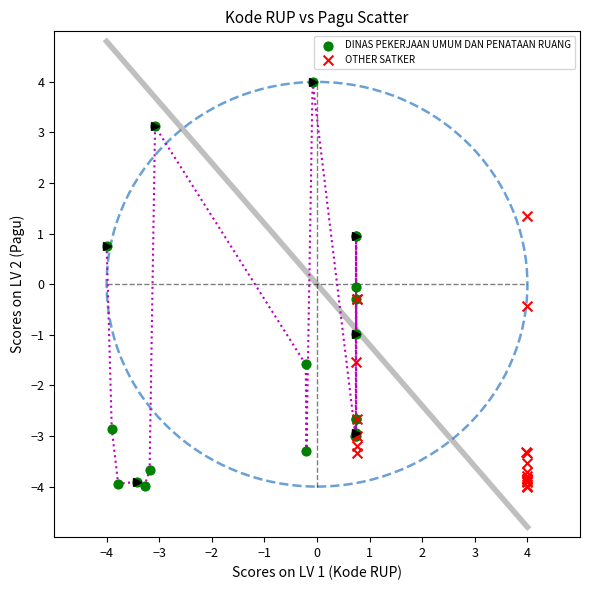

Which series contains the highest Y value?

DINAS PEKERJAAN UMUM DAN PENATAAN RUANG